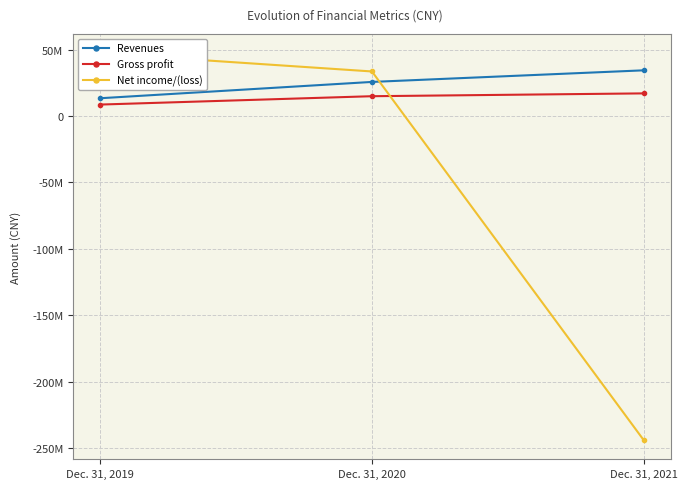

What is the average value of the Gross profit series?

13566799